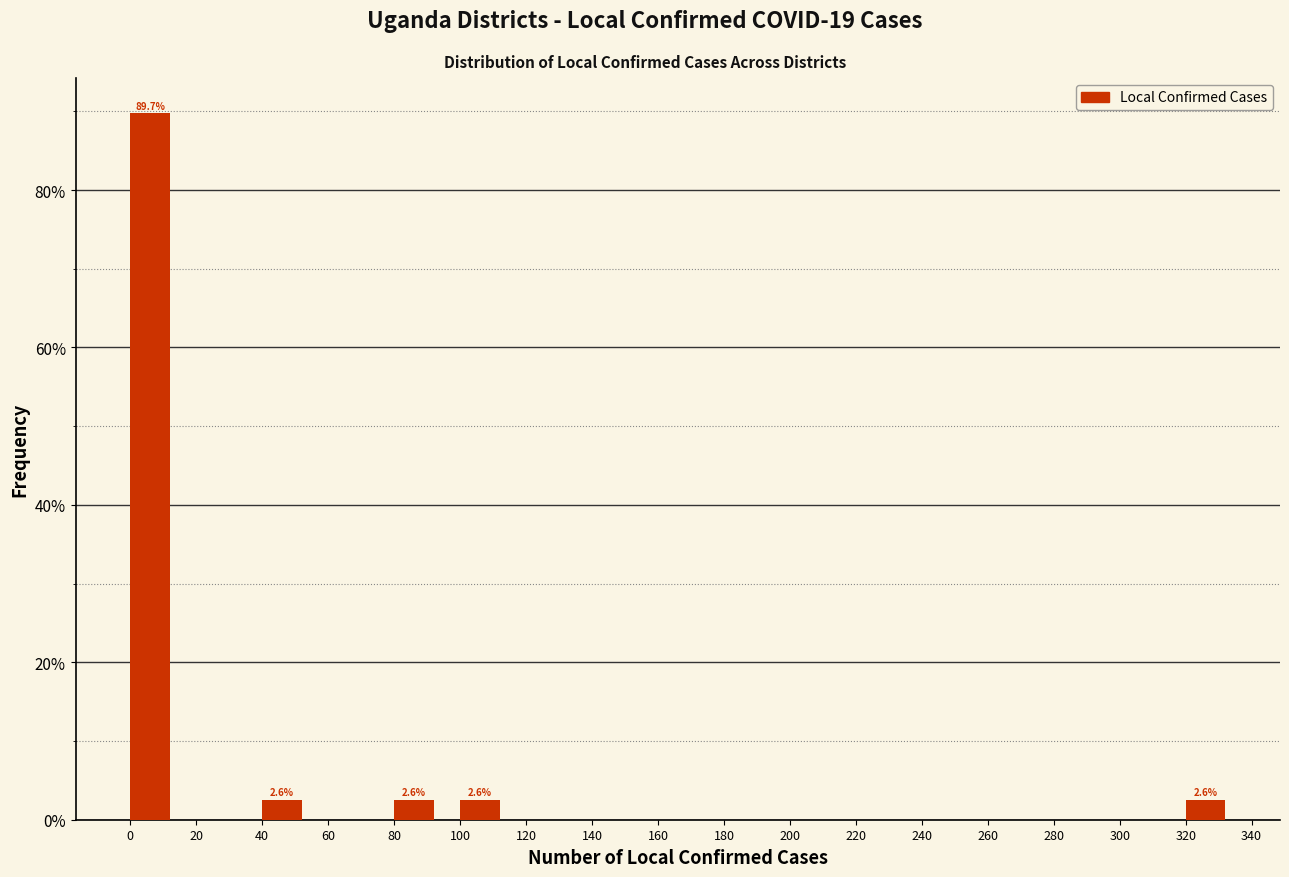

Over which range of the x-axis is the bar tallest?

0 to 20